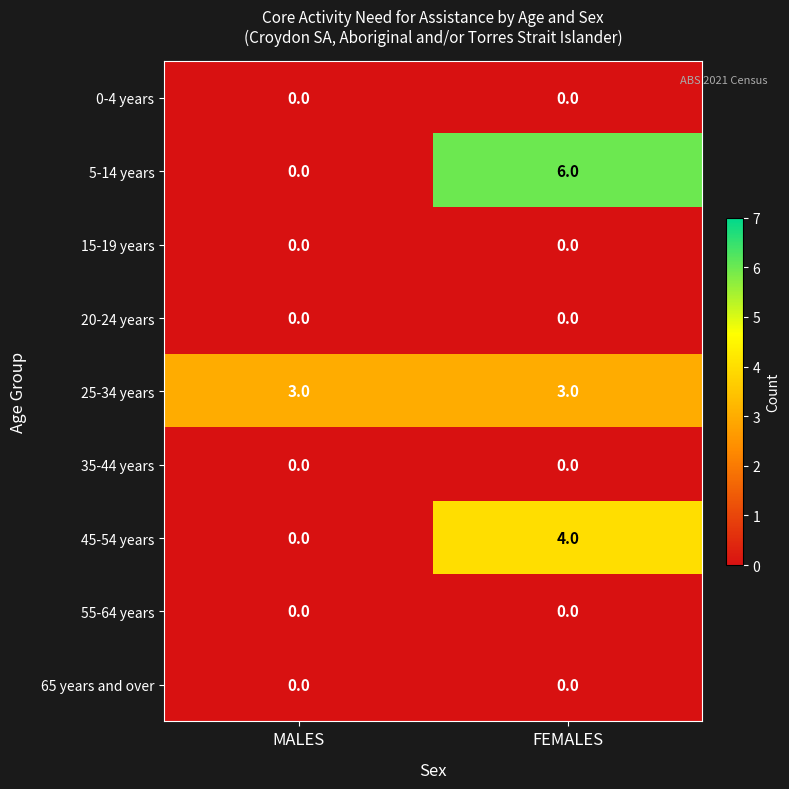

What is the greatest value displayed?

6